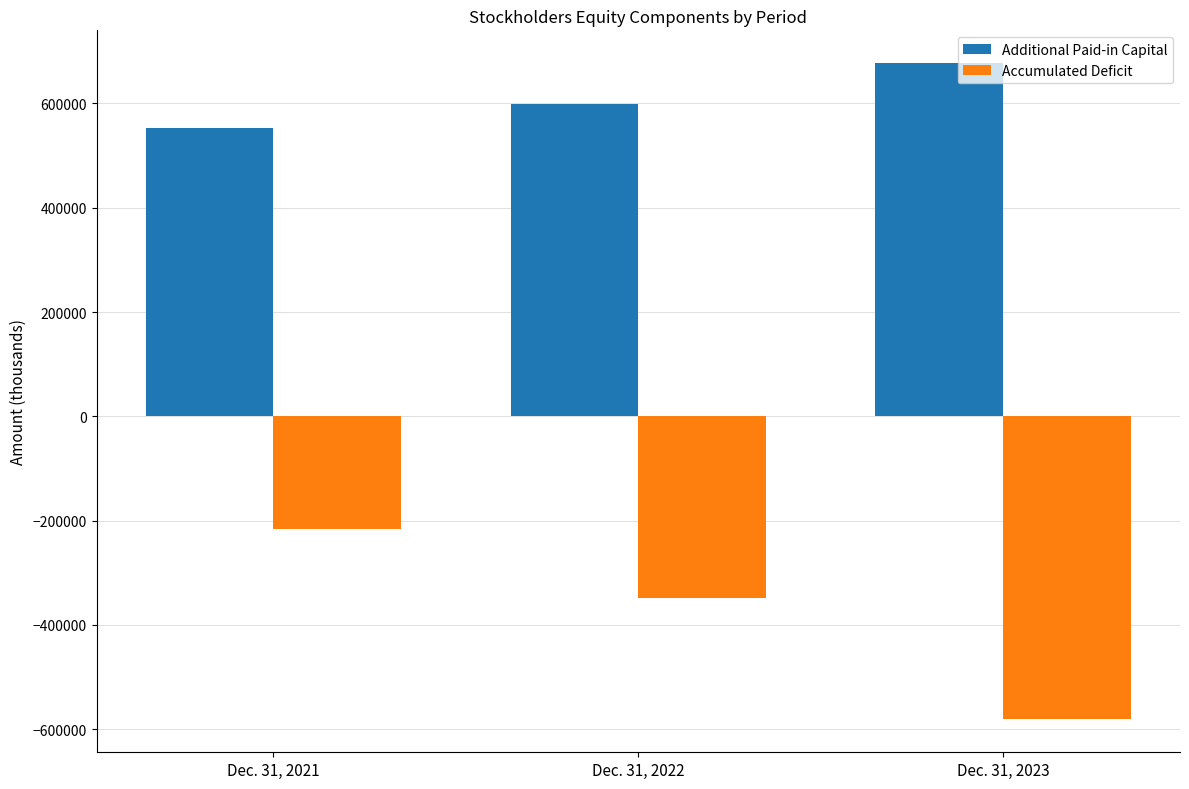

How many bars are there in total?

6